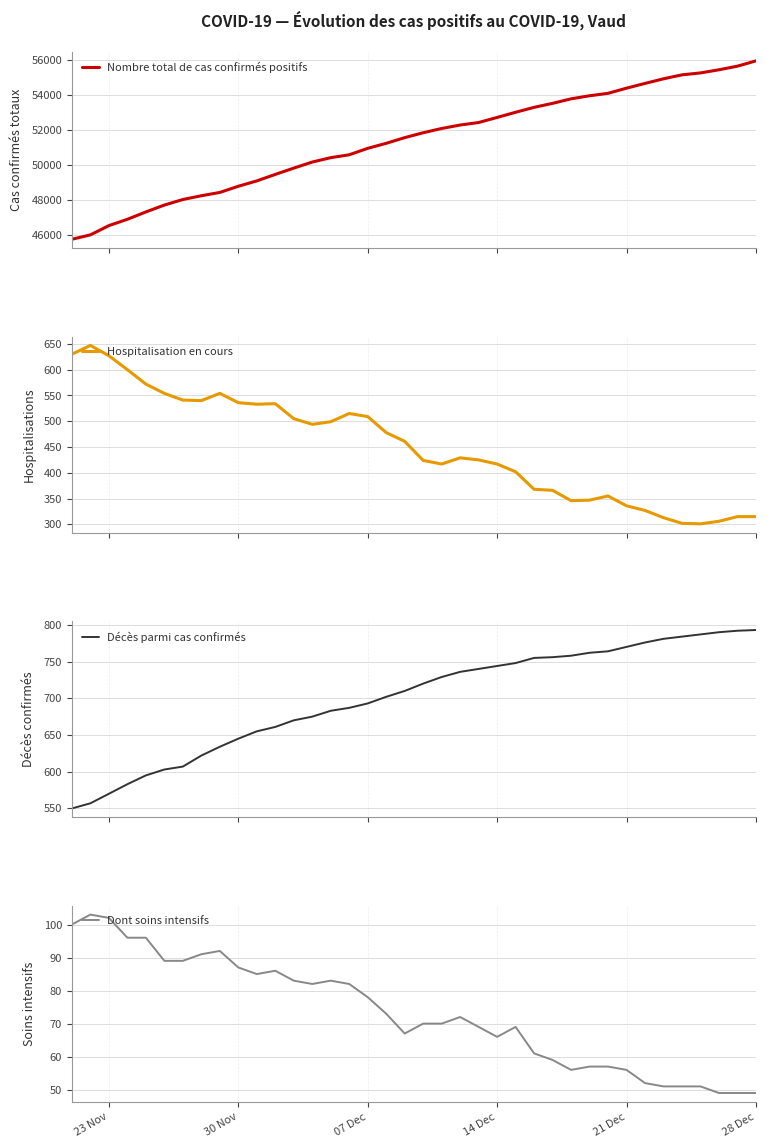

What is the value of the Dont soins intensifs point at the 11th from the left?

85